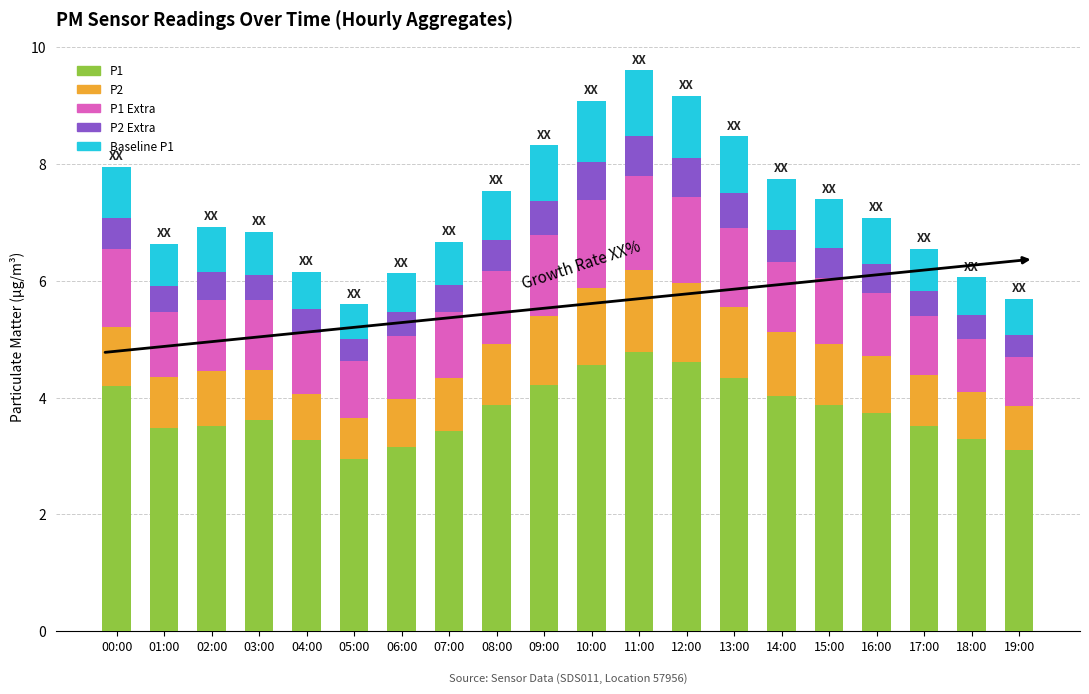

What is the lowest value of the P1 series?

2.9